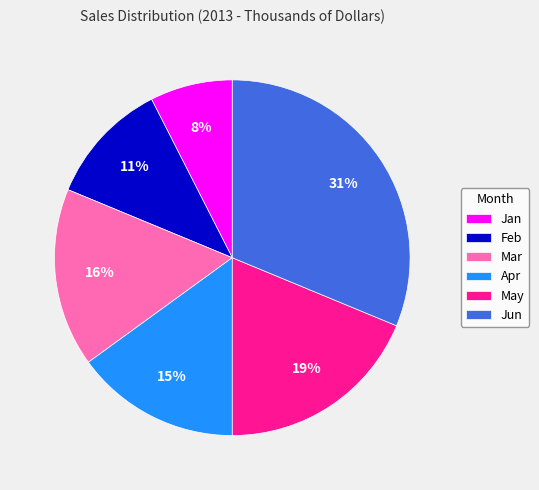

True or false: Jan accounts for 8% of the total.

True